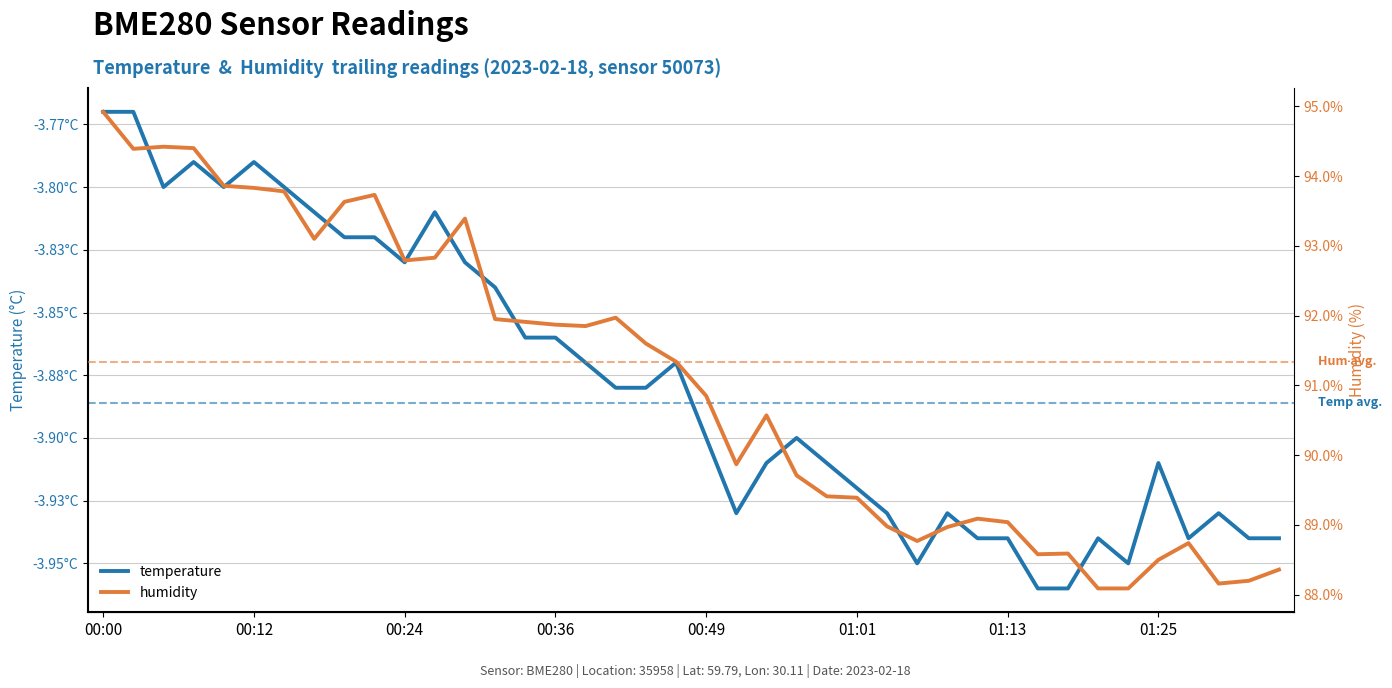

Is this an area chart (filled region under the line)?

No